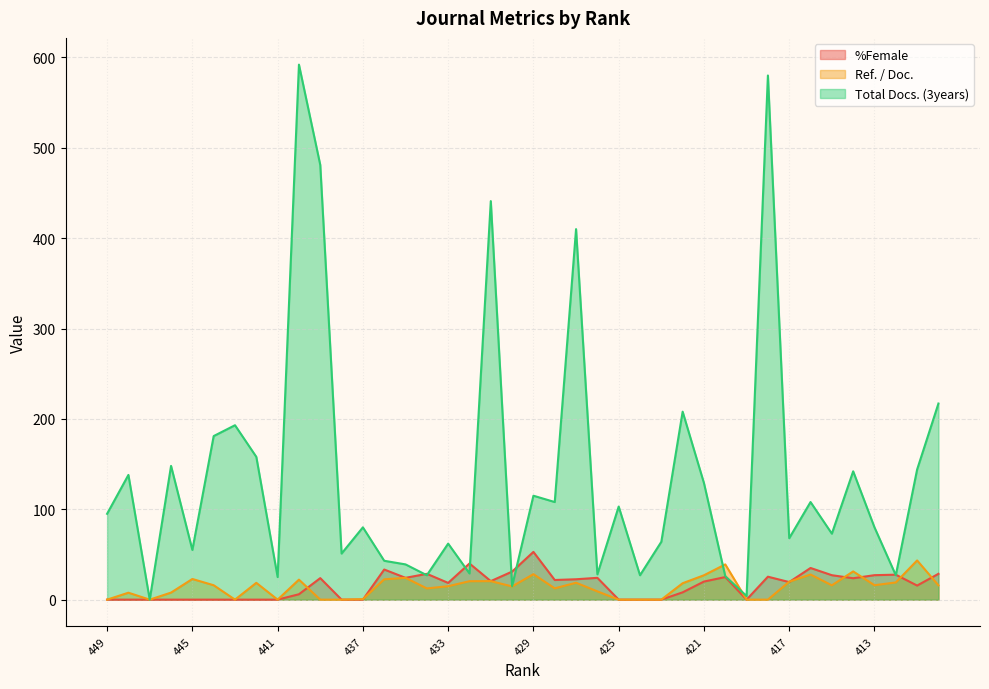

What is the difference between the highest and lowest values at 430?

16.4